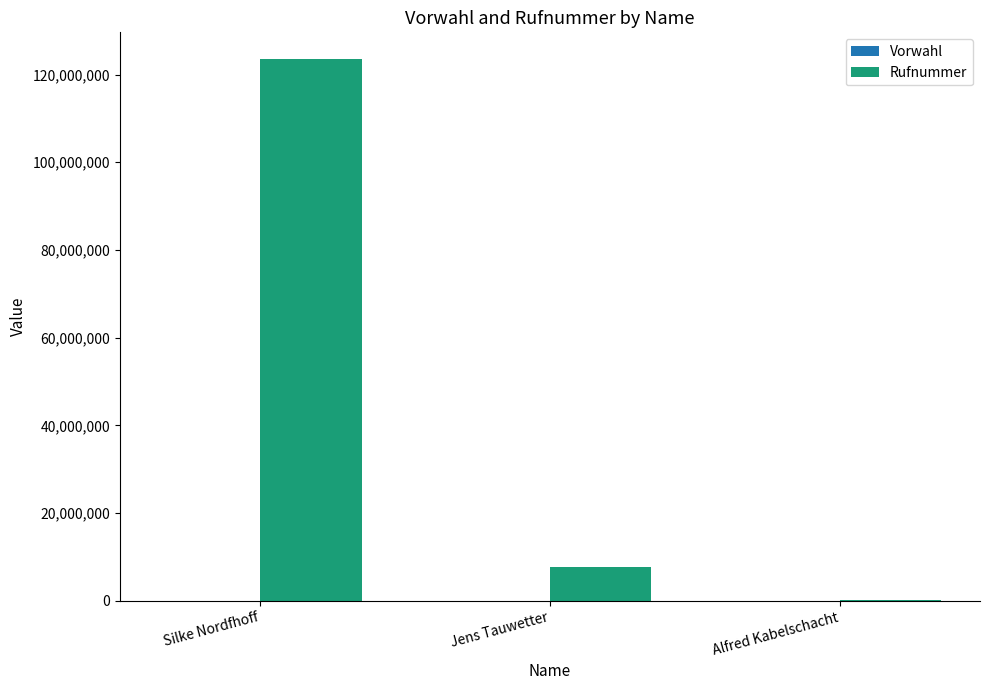

The Rufnummer series shows 199872579 at Silke Nordfhoff. True or false?

False